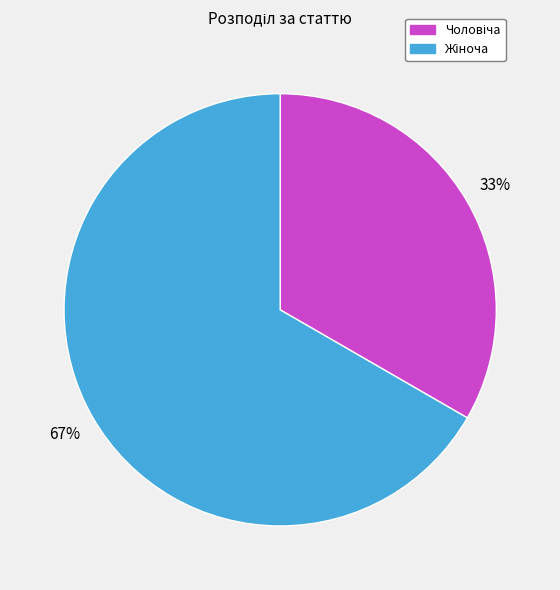

Does any single category account for the majority?

Yes